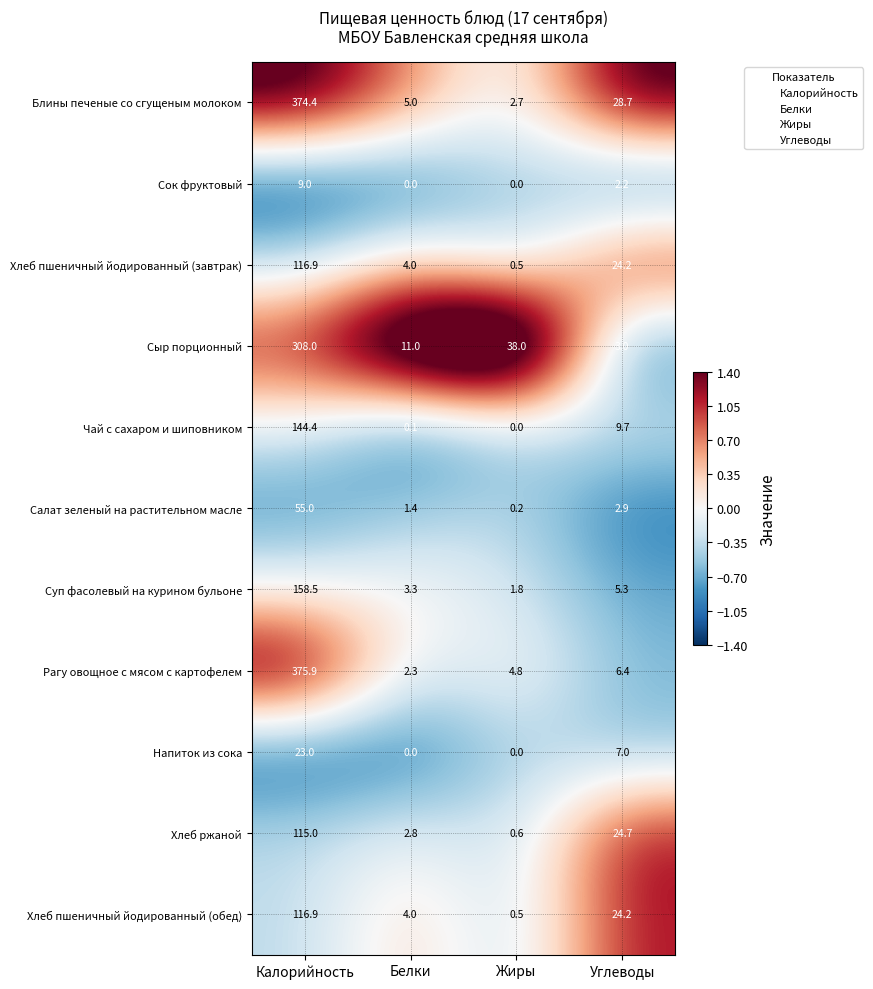

Count the number of data series in this chart.

11